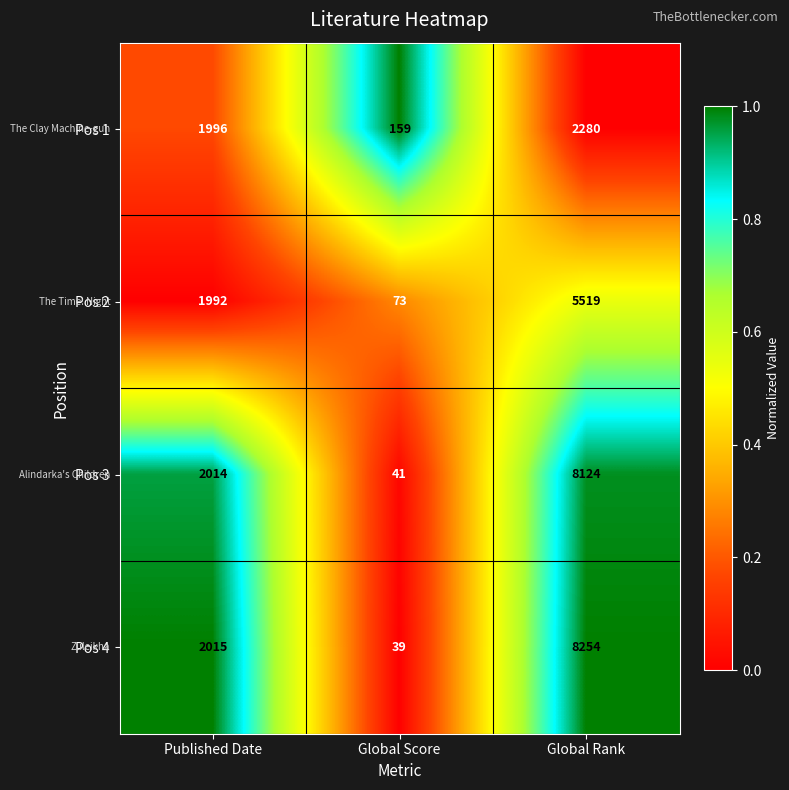

At which category is the sum across all series the highest?

Global Rank